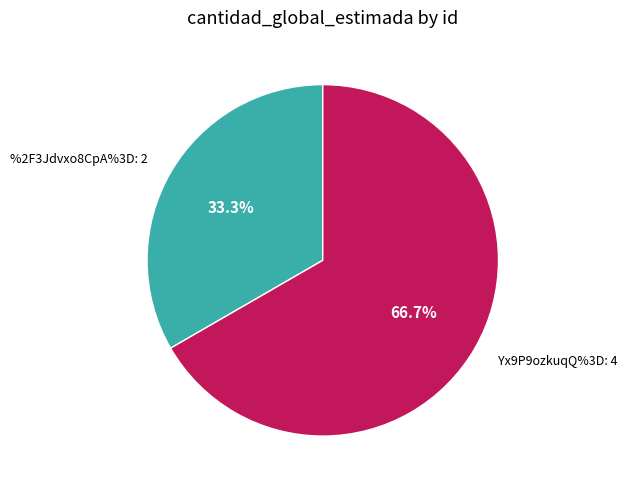

Is the sum of %2F3Jdvxo8CpA%3D and Yx9P9ozkuqQ%3D greater than half?

Yes